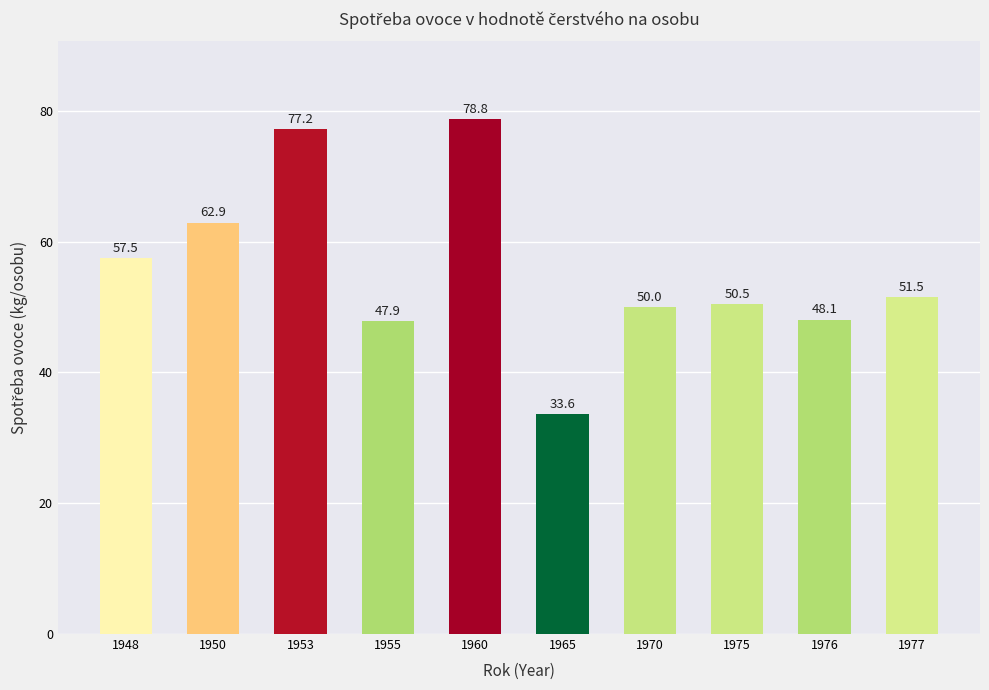

Reading left to right, transcribe all the data shown in this chart.

57.5	62.9	77.2	47.9	78.8	33.6	50.0	50.5	48.1	51.5